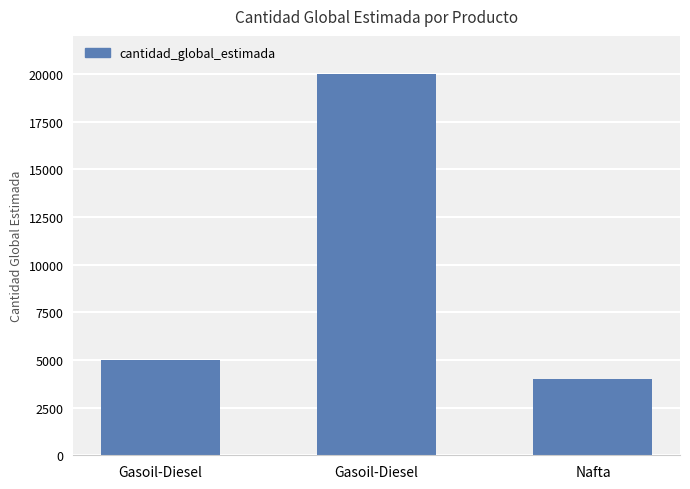

List the labels in order of value, smallest first.

Nafta, Gasoil-Diesel, Gasoil-Diesel